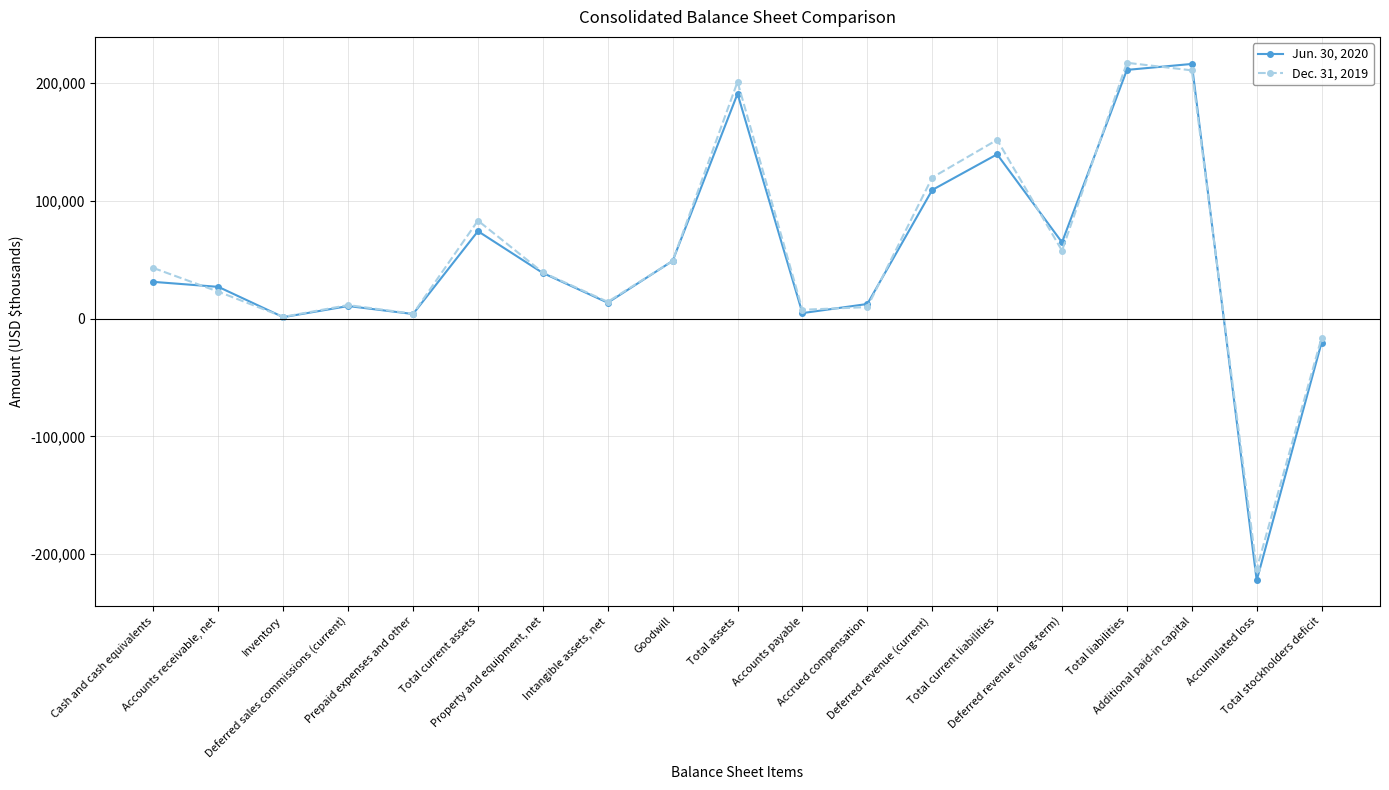

True or false: Jun. 30, 2020 has a value of 38787 at Property and equipment, net.

True